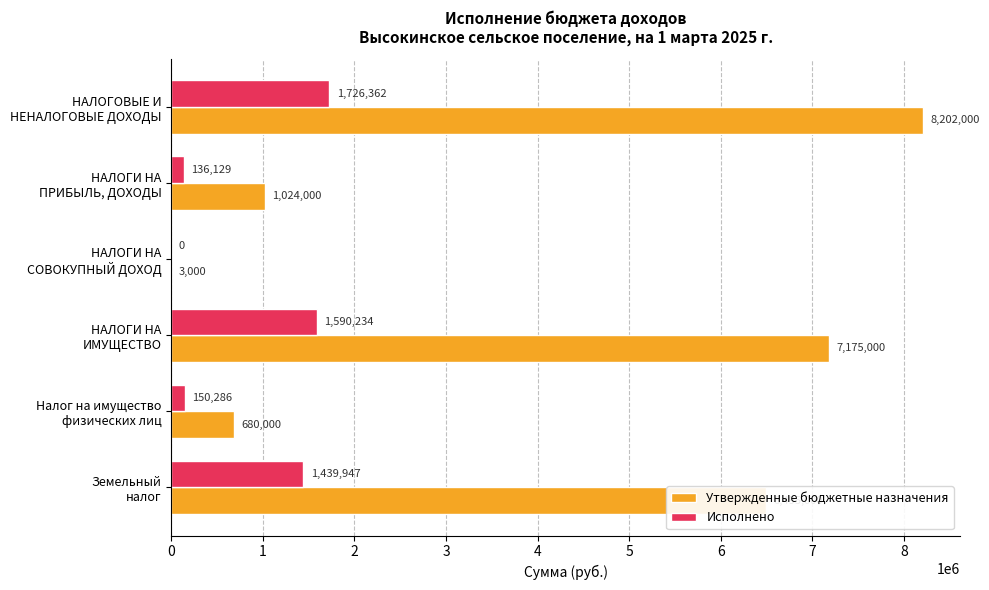

What is the sum of all Утвержденные бюджетные назначения values?

23579000.0